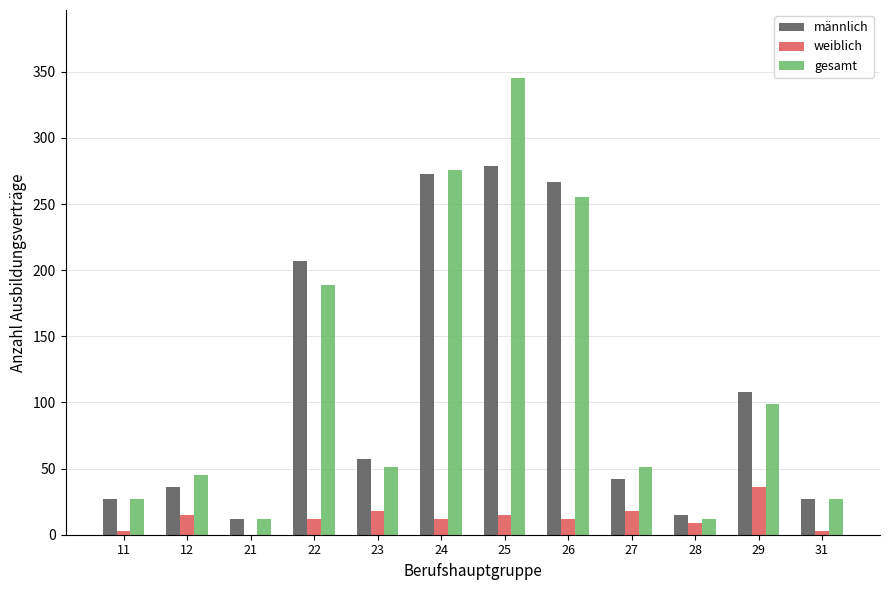

What is the highest value of the männlich series?

279